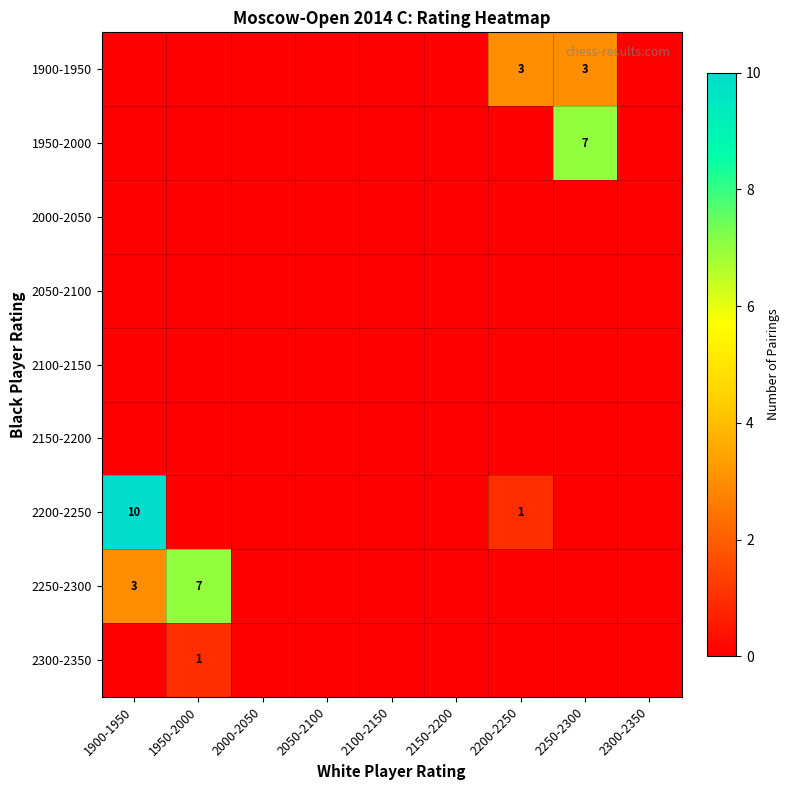

Between 2100-2150 and 2200-2250, which series saw the biggest shift?

1900-1950